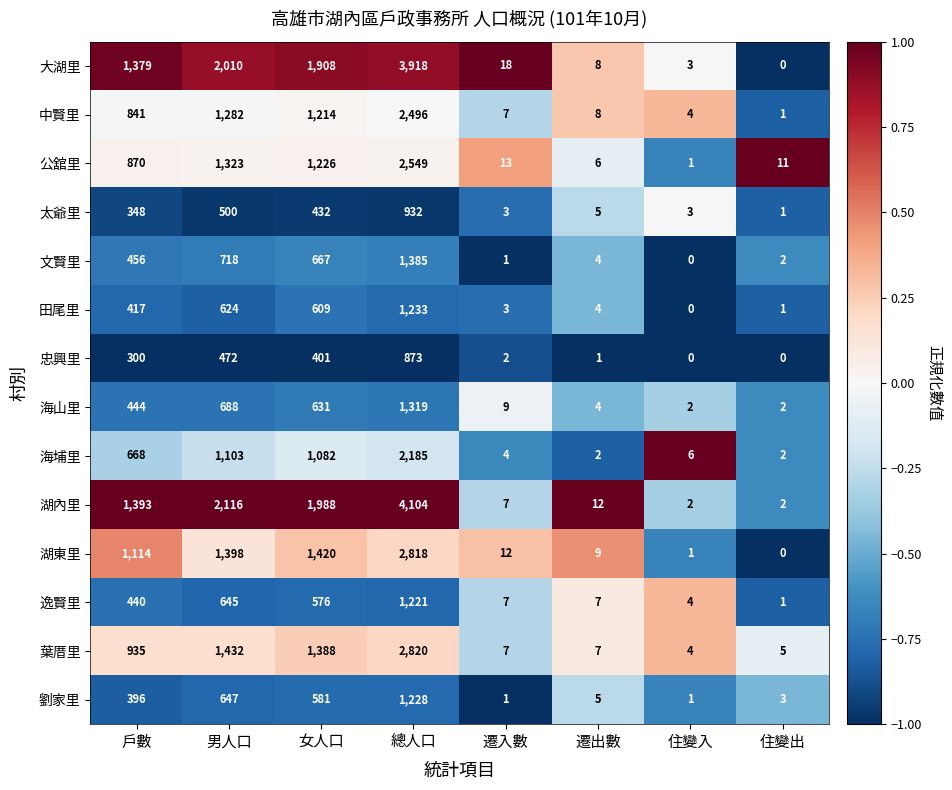

What is the difference between the highest and lowest values at 遷出數?

11